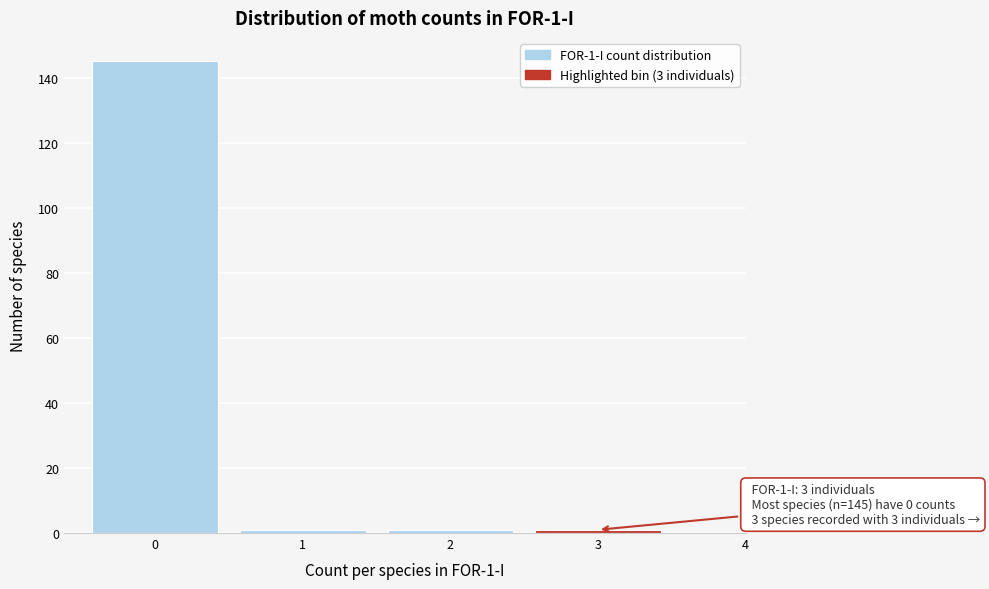

Which range on the x-axis has the tallest bar?

-0.5 to 0.5